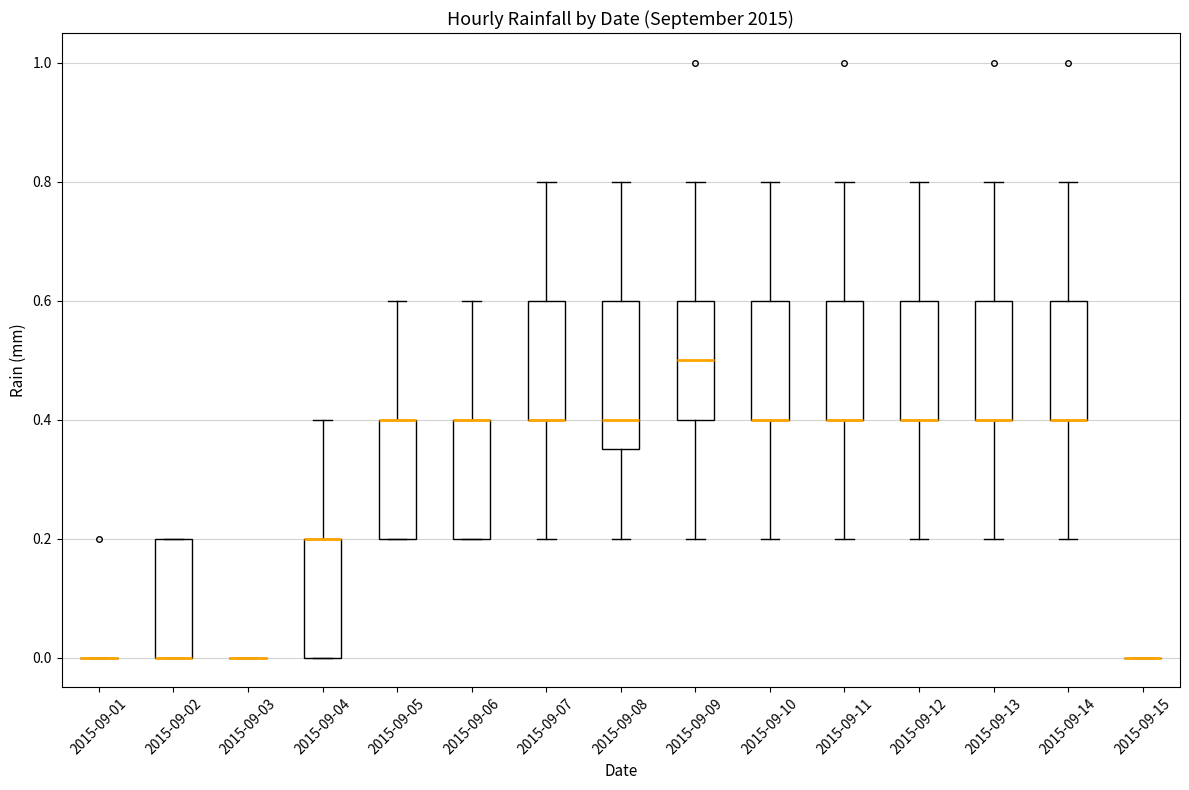

Comparing the boxes themselves (not the whiskers), which one is the tallest?

2015-09-08